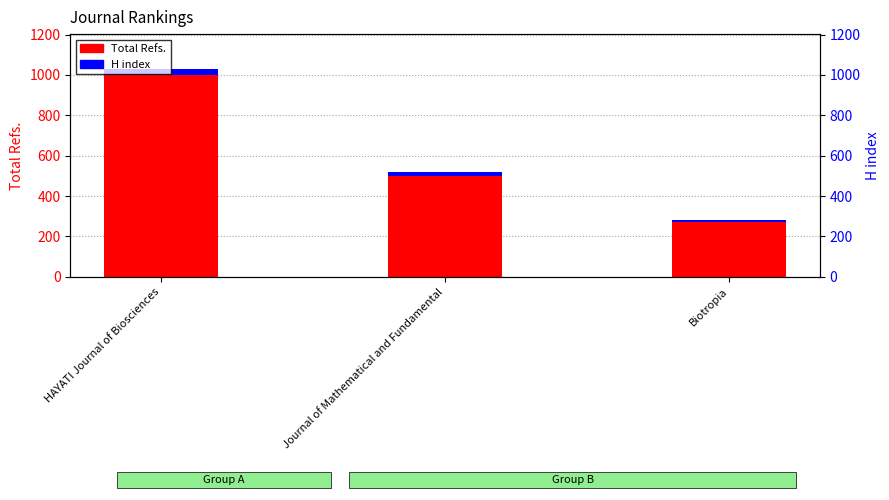

At which label does Total Refs. first exceed 500?

HAYATI Journal of Biosciences